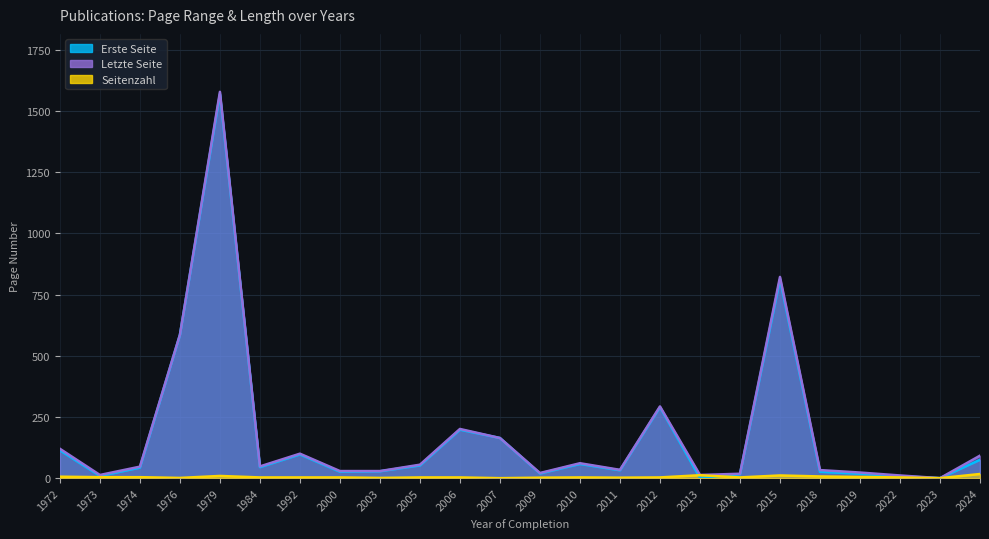

What is the highest value of the Letzte Seite series?

1578